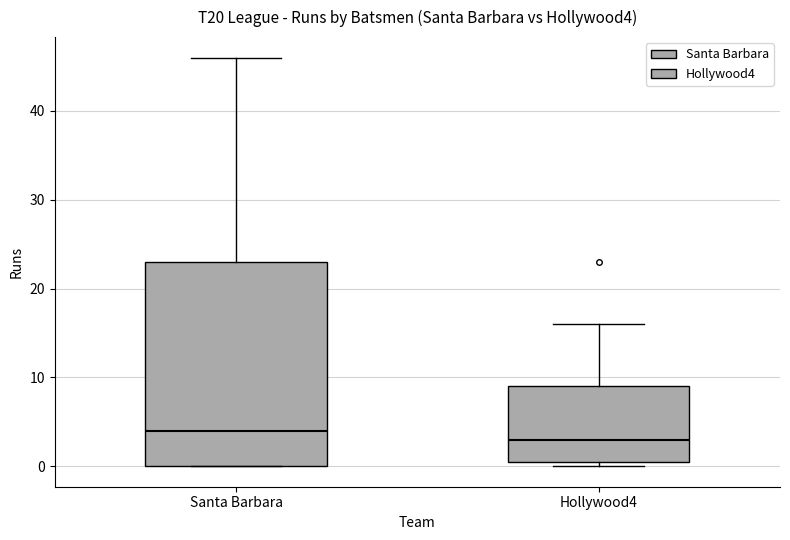

Where does the upper whisker of the box for Santa Barbara end on the y-axis? The values are not printed on the chart, so give them approximately, as read against the axis.

46